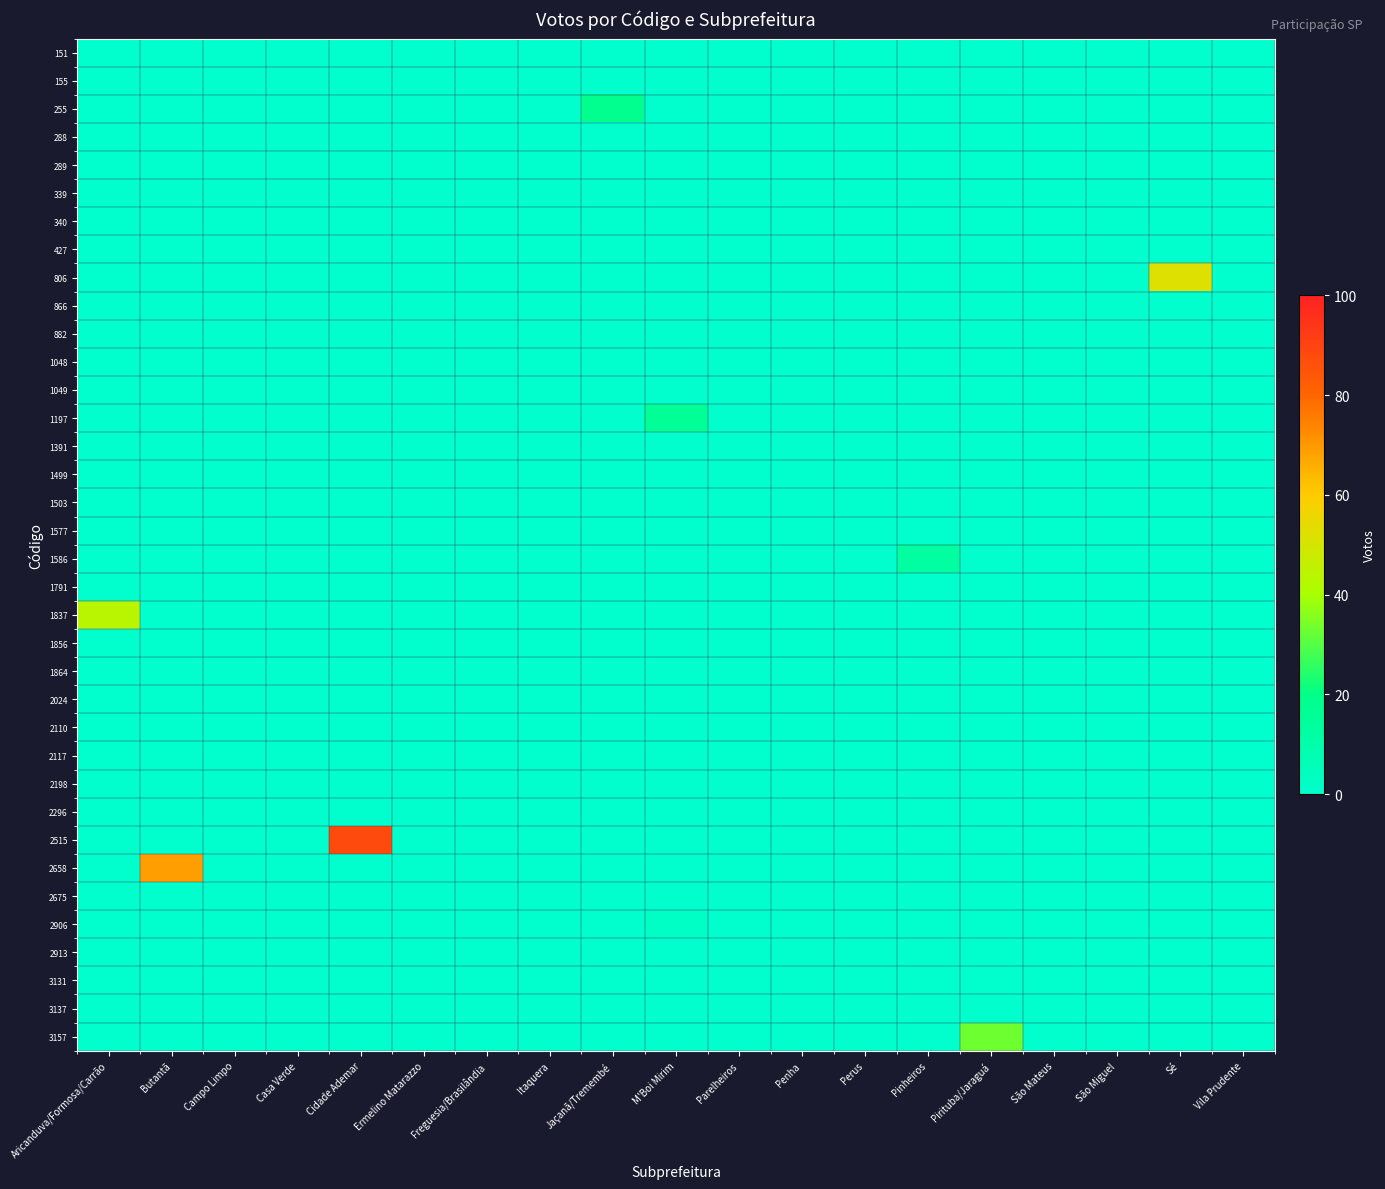

At which category is the sum across all series the highest?

Cidade Ademar